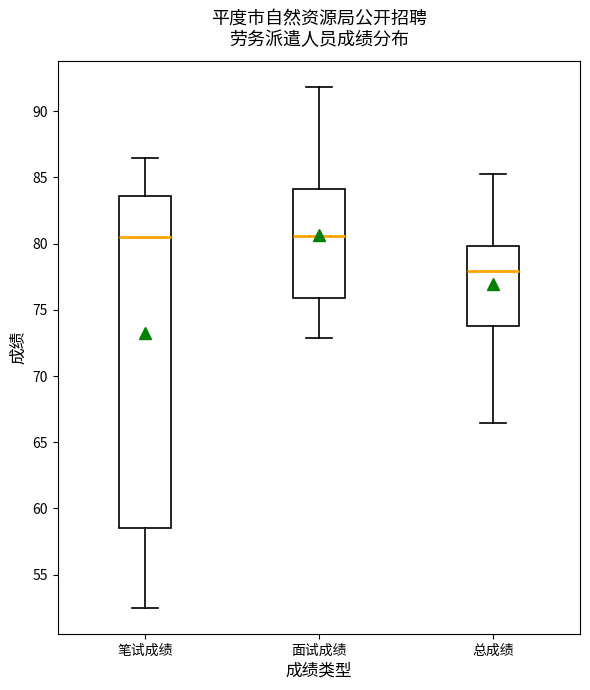

Which box's median line is the lowest?

总成绩